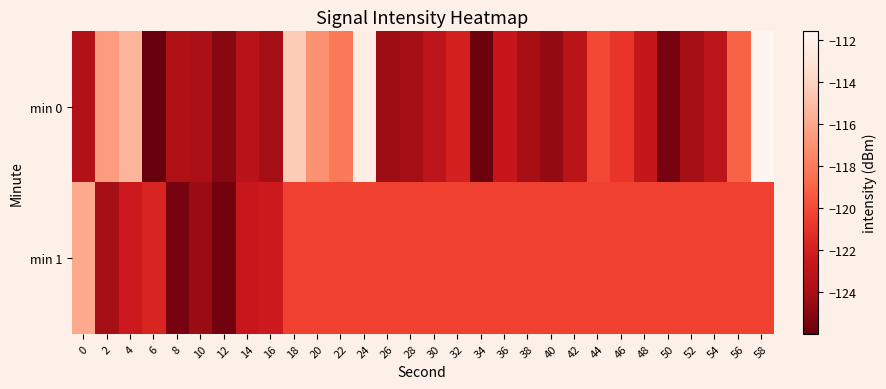

At how many categories does at least one series exceed -113?

2